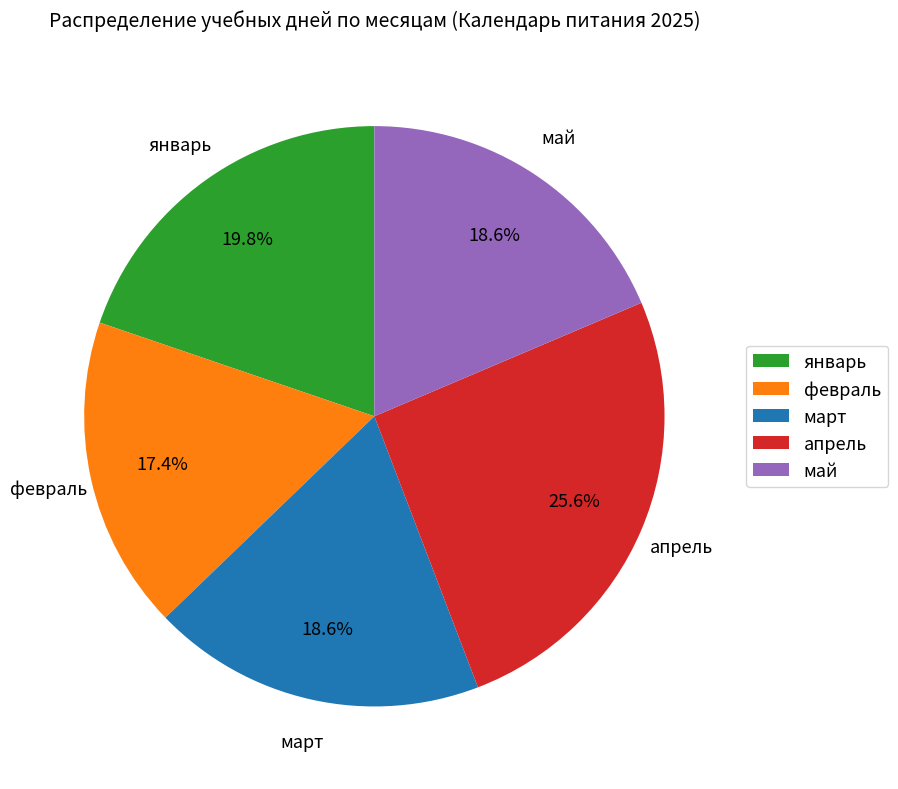

Is there any slice that represents more than half of the pie?

No